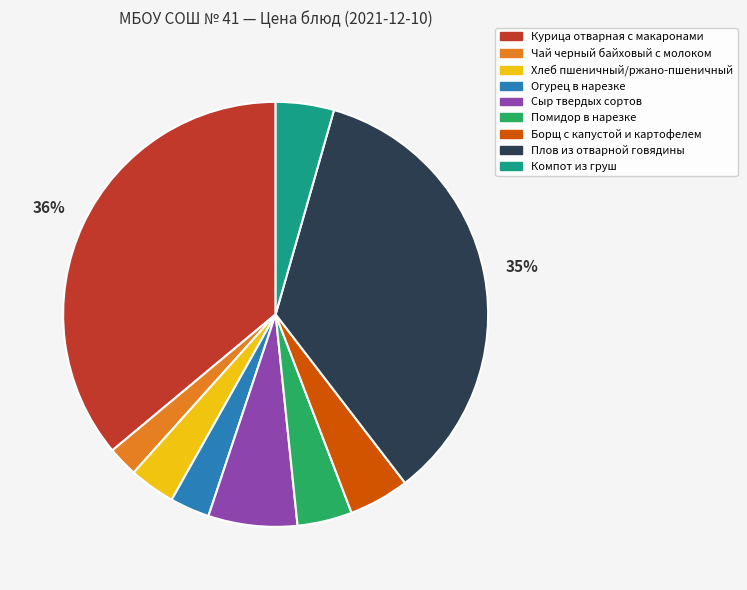

To the nearest percent, what is the combined percentage of Плов из отварной говядины and Борщ с капустой и картофелем?

40%